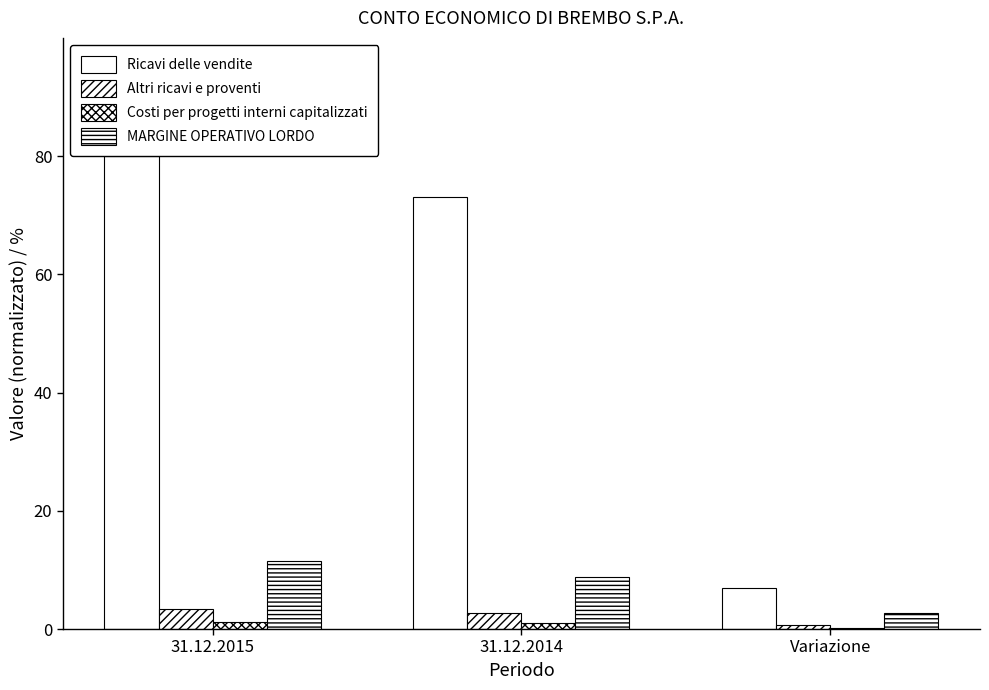

What is the label of the 2nd bar from the left?

31.12.2014